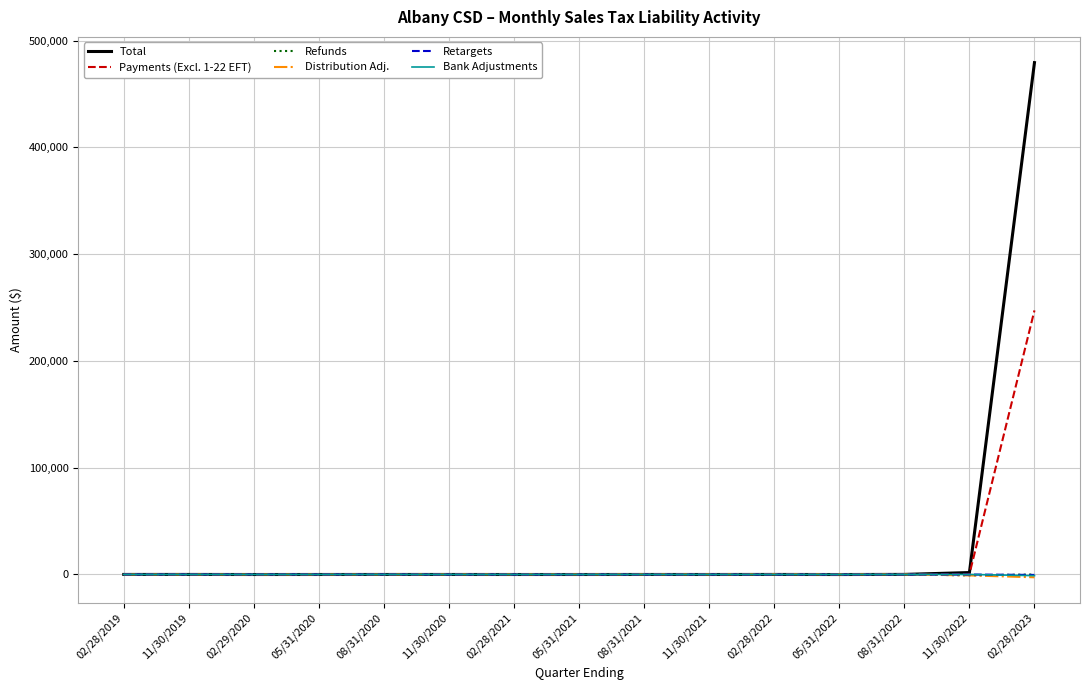

At which category is the sum across all series the highest?

02/28/2023